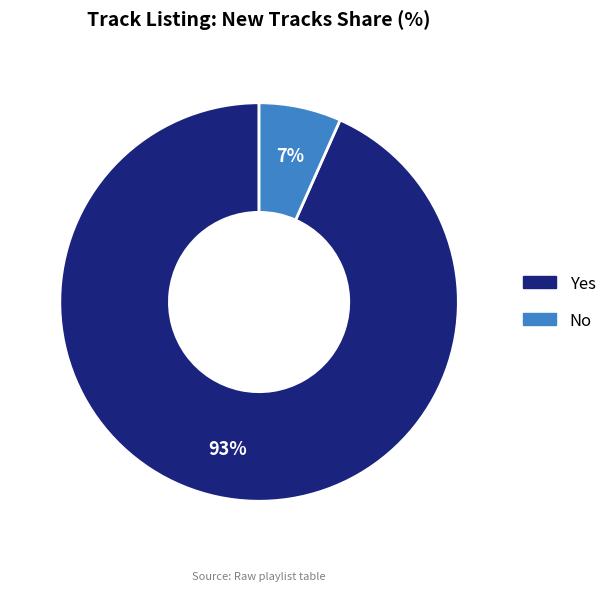

Does No represent more than half of the total?

No